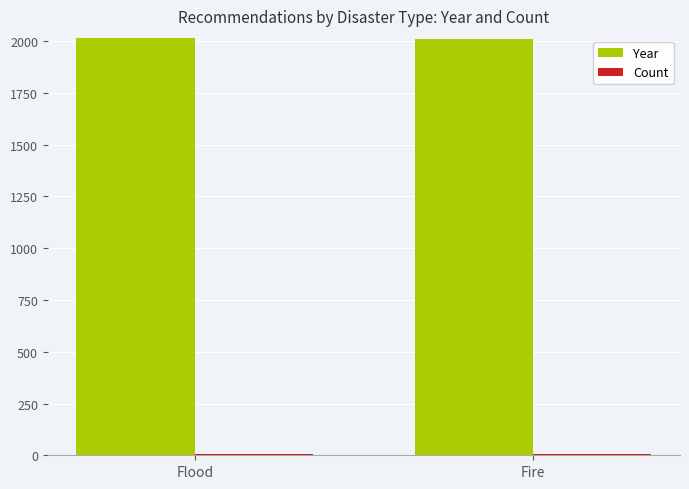

What is the highest value of the Year series?

2017